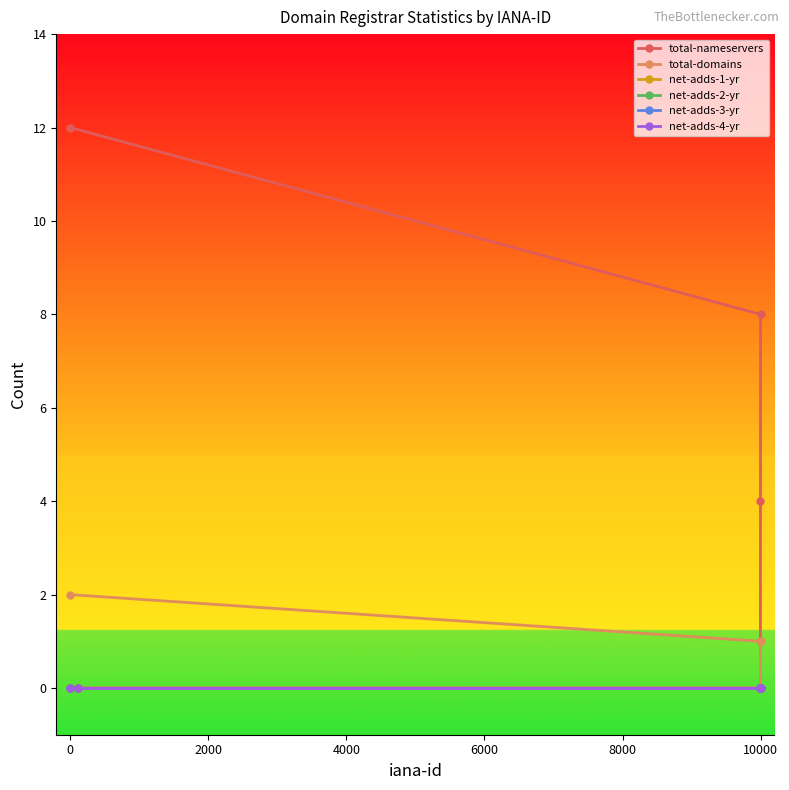

List the series in order of their peak value, lowest first.

net-adds-1-yr, net-adds-2-yr, net-adds-3-yr, net-adds-4-yr, total-domains, total-nameservers